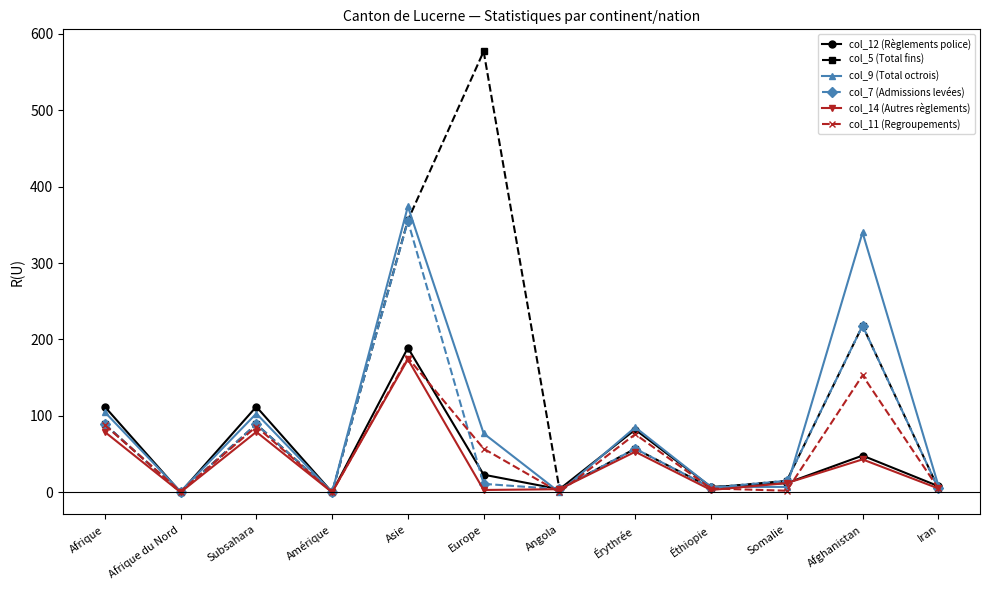

Which series has the widest spread of values?

col_5 (Total fins)